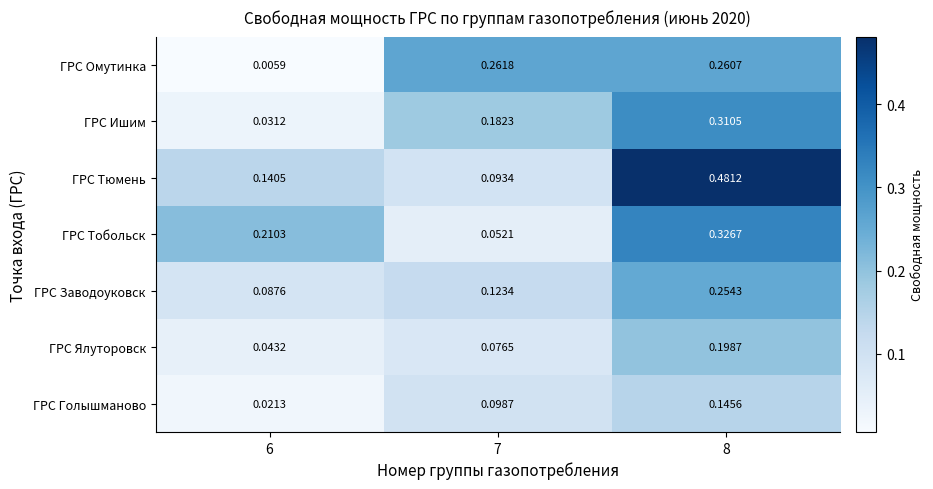

Between 6 and 7, which series saw the biggest shift?

ГРС Омутинка